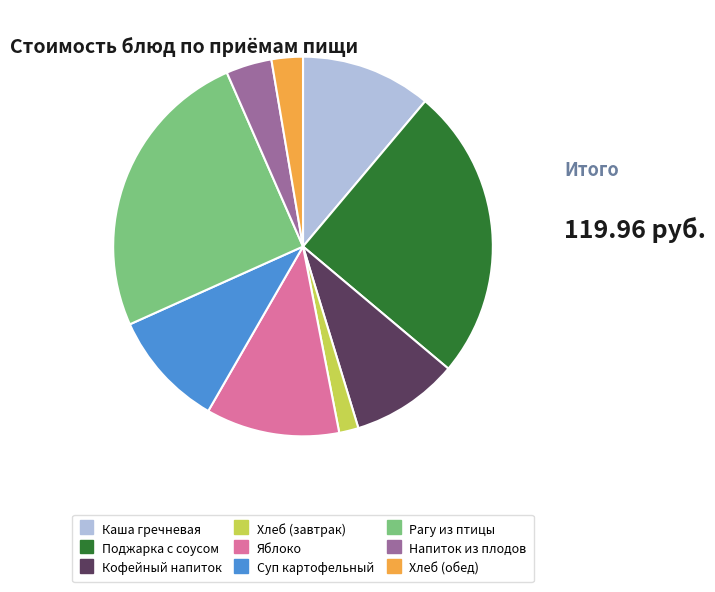

How many slices are in this pie chart?

9